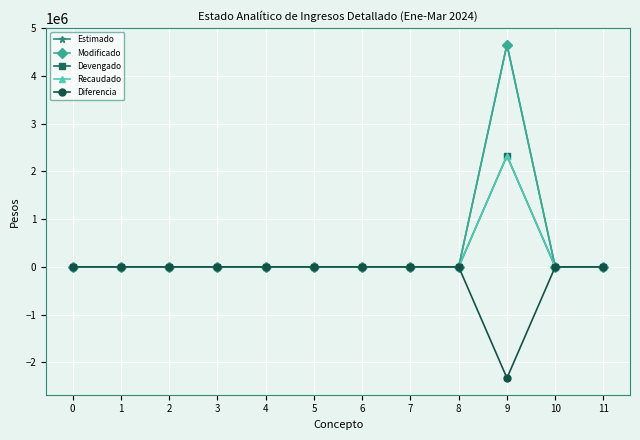

Is this an area chart (filled region under the line)?

No